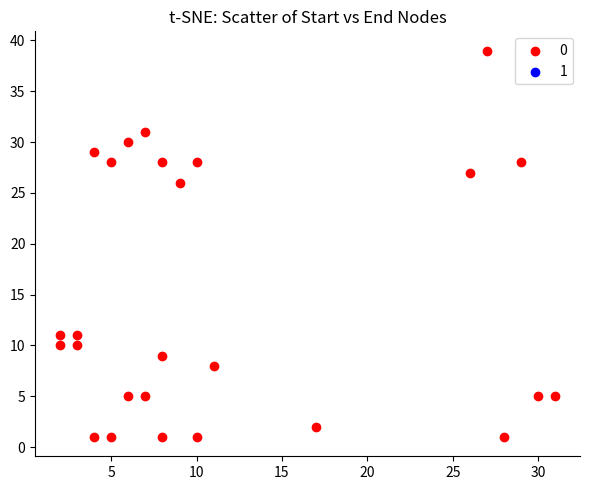

What is the range of X values (max minus min)?

29